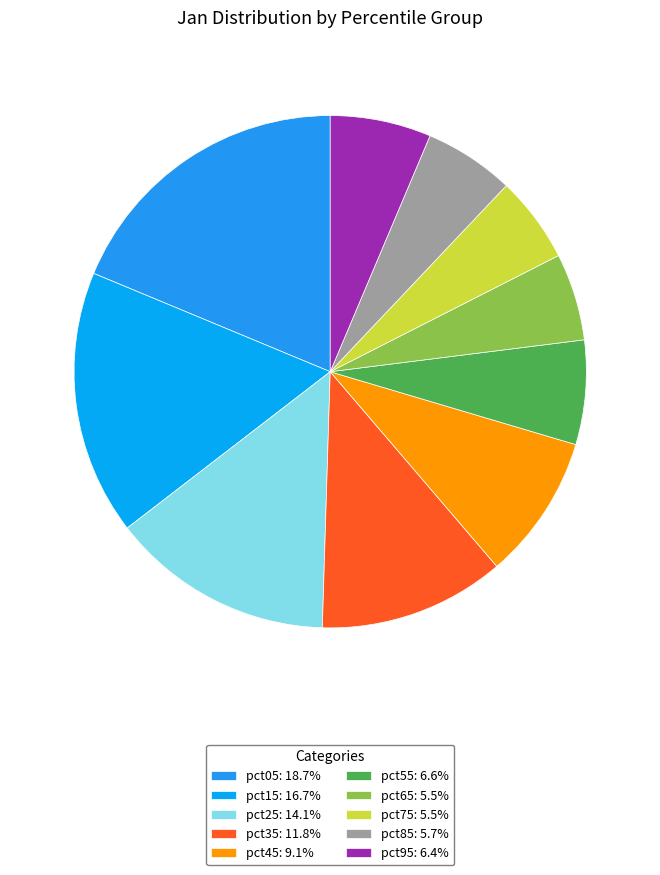

Does pct95 represent more than half of the total?

No